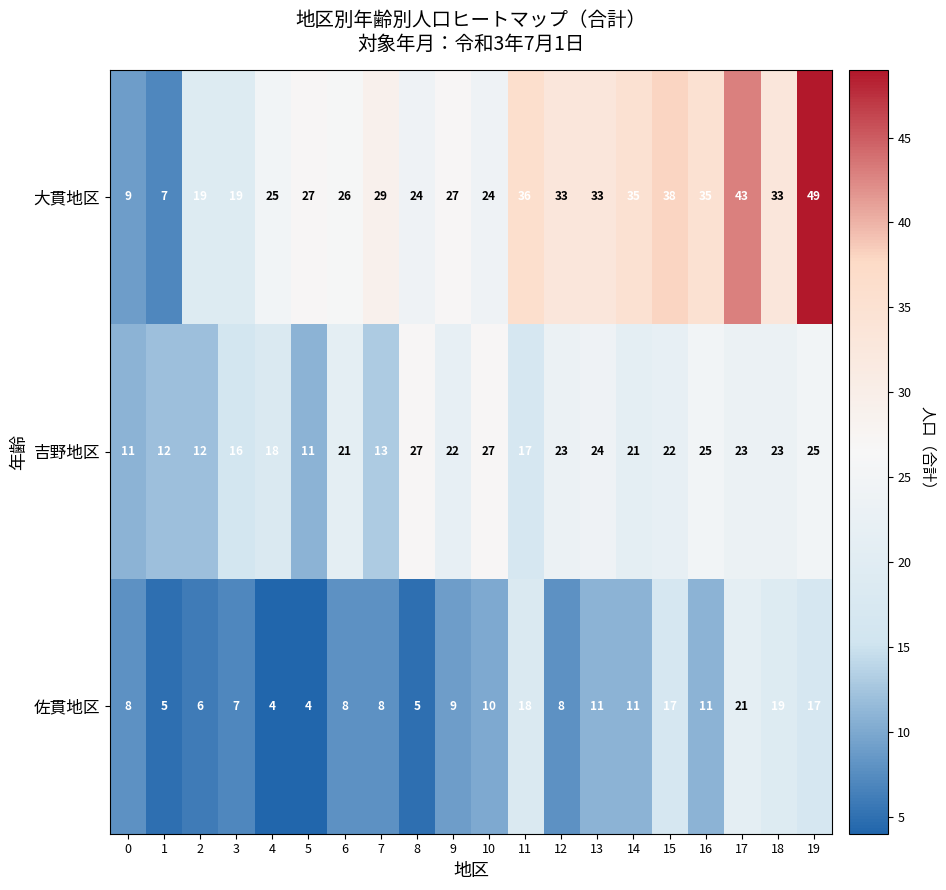

True or false: 佐貫地区 has a value of 23 at 15.

False